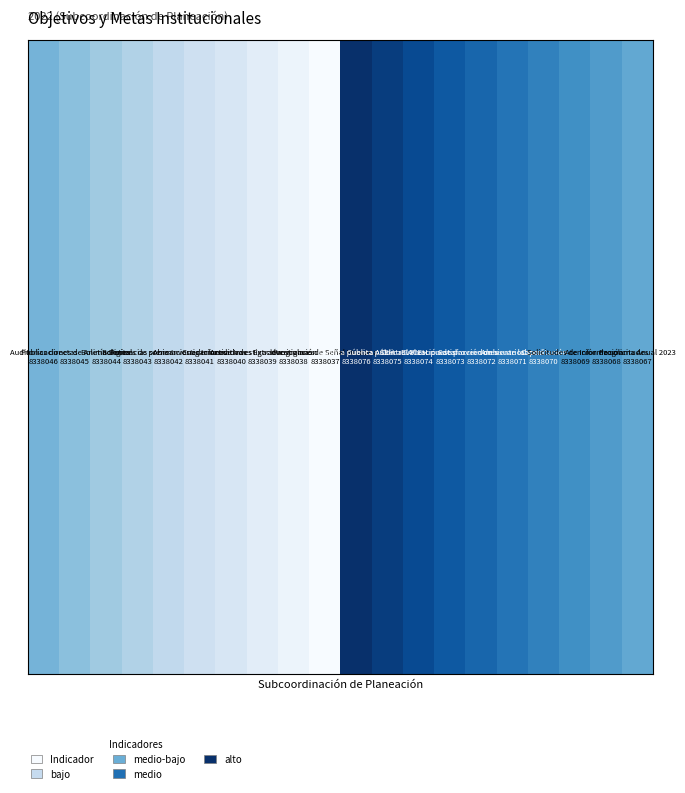

What is the maximum value shown in the chart?

19